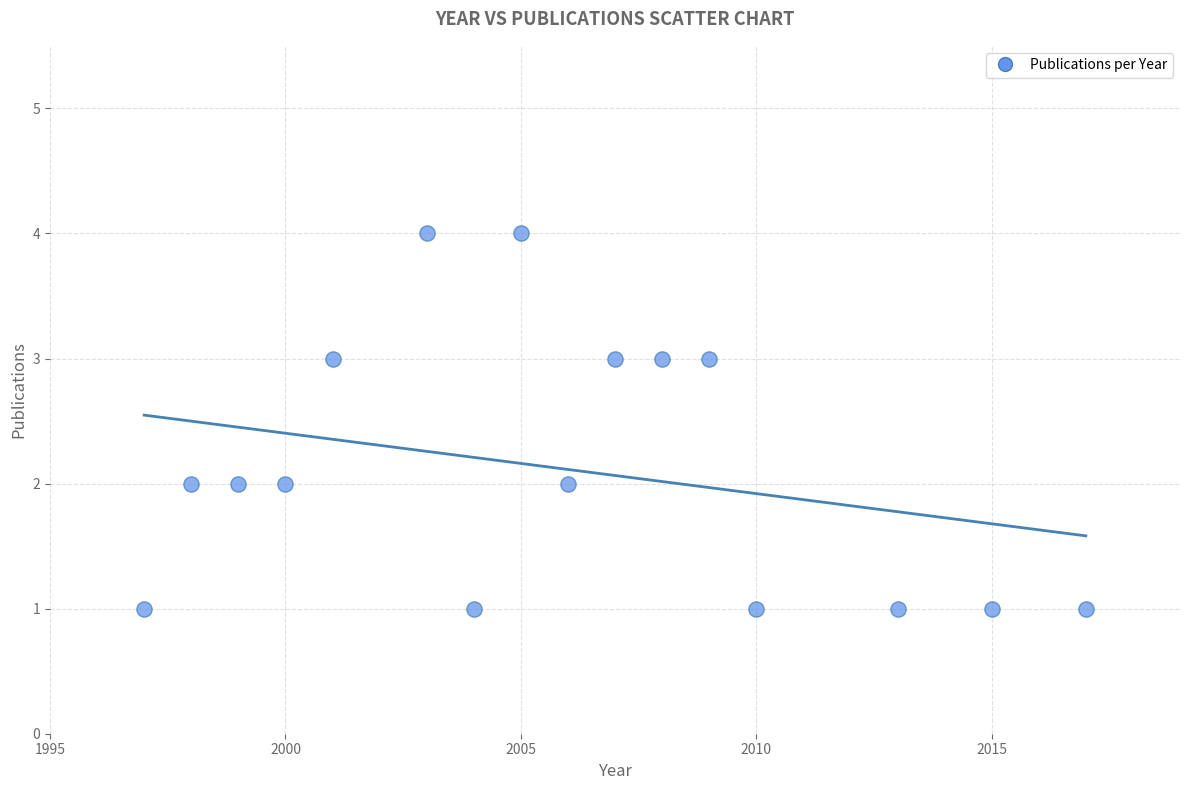

What is the range of X values (max minus min)?

20